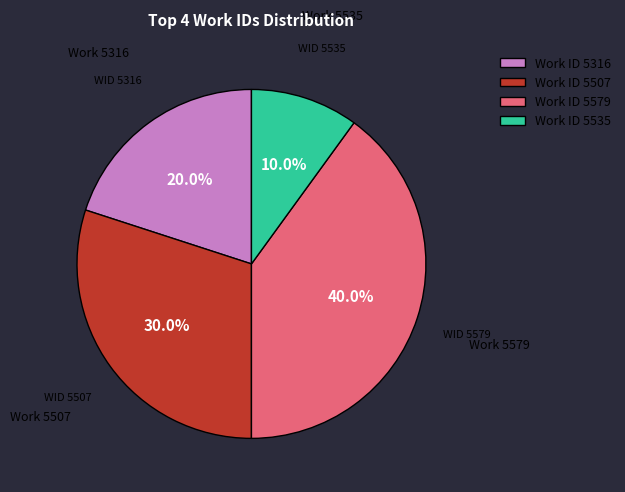

Which category has the biggest portion of the pie?

Work ID 5579